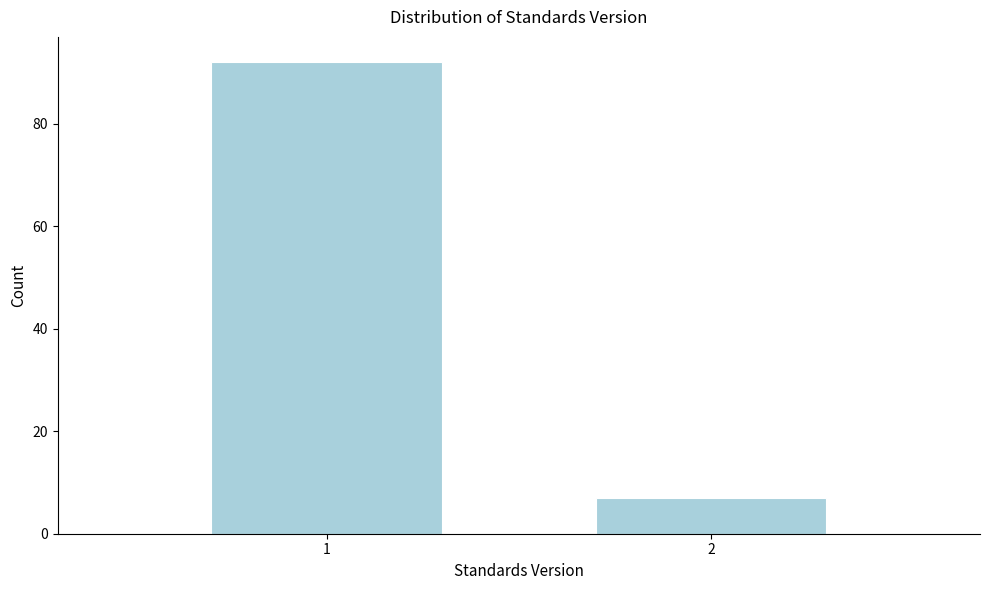

Reading left to right, list all the values displayed in this chart.

1=92	2=7